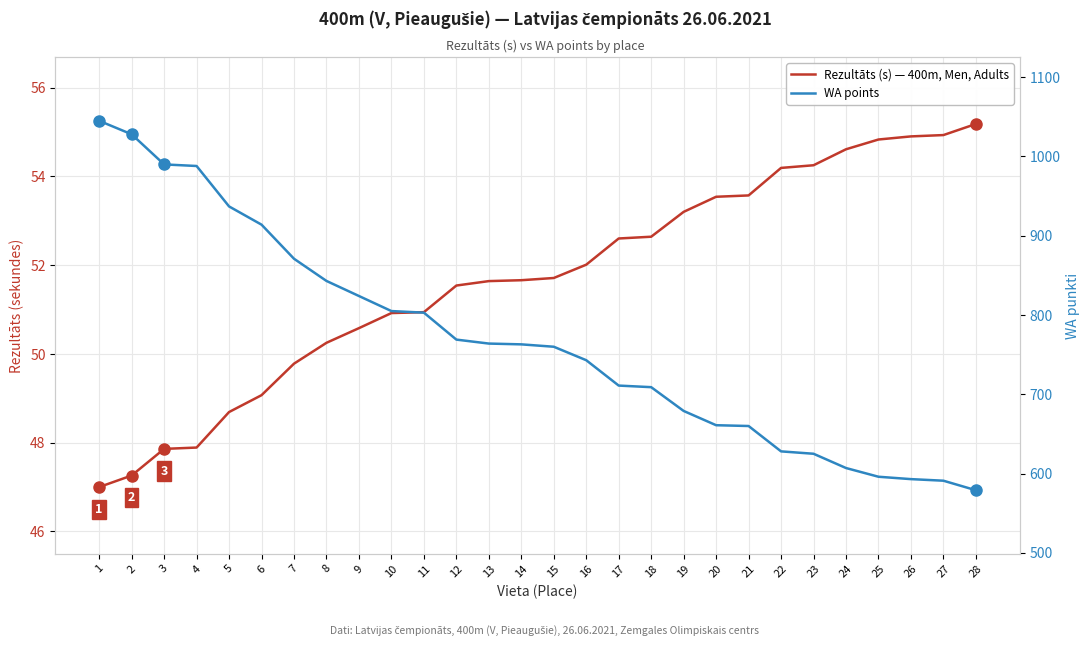

True or false: WA points and Rezultāts (s) intersect in this chart.

False